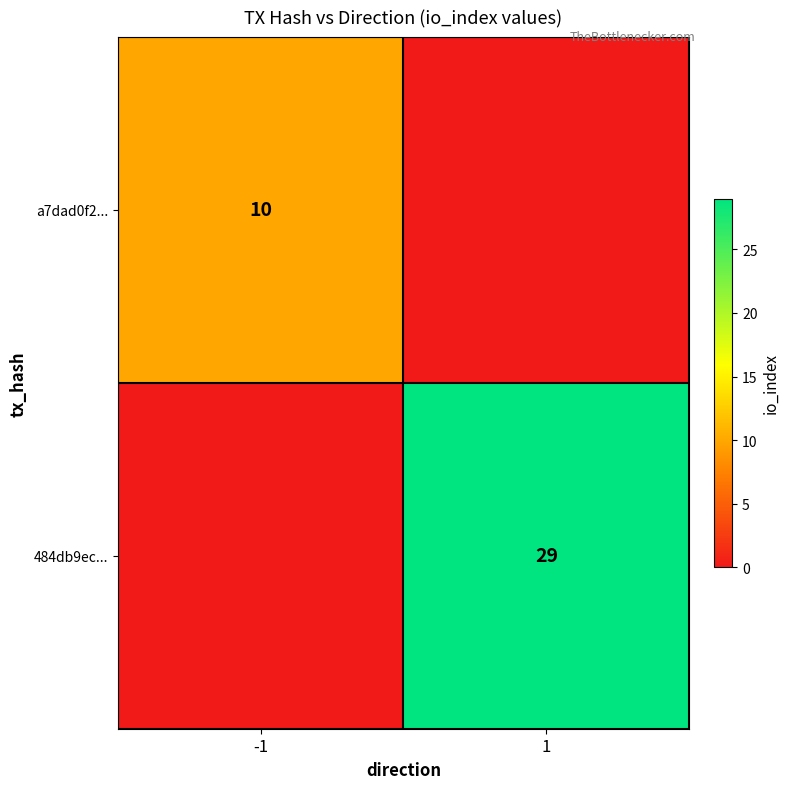

The a7dad0f2... series shows 15 at -1. True or false?

False